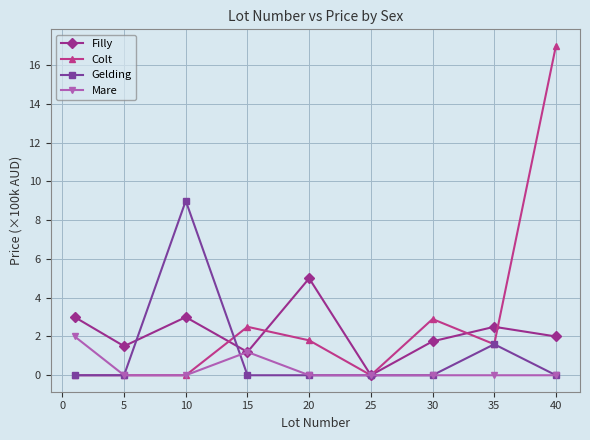

In Colt, how many points are higher than both neighbors (excluding endpoints)?

2